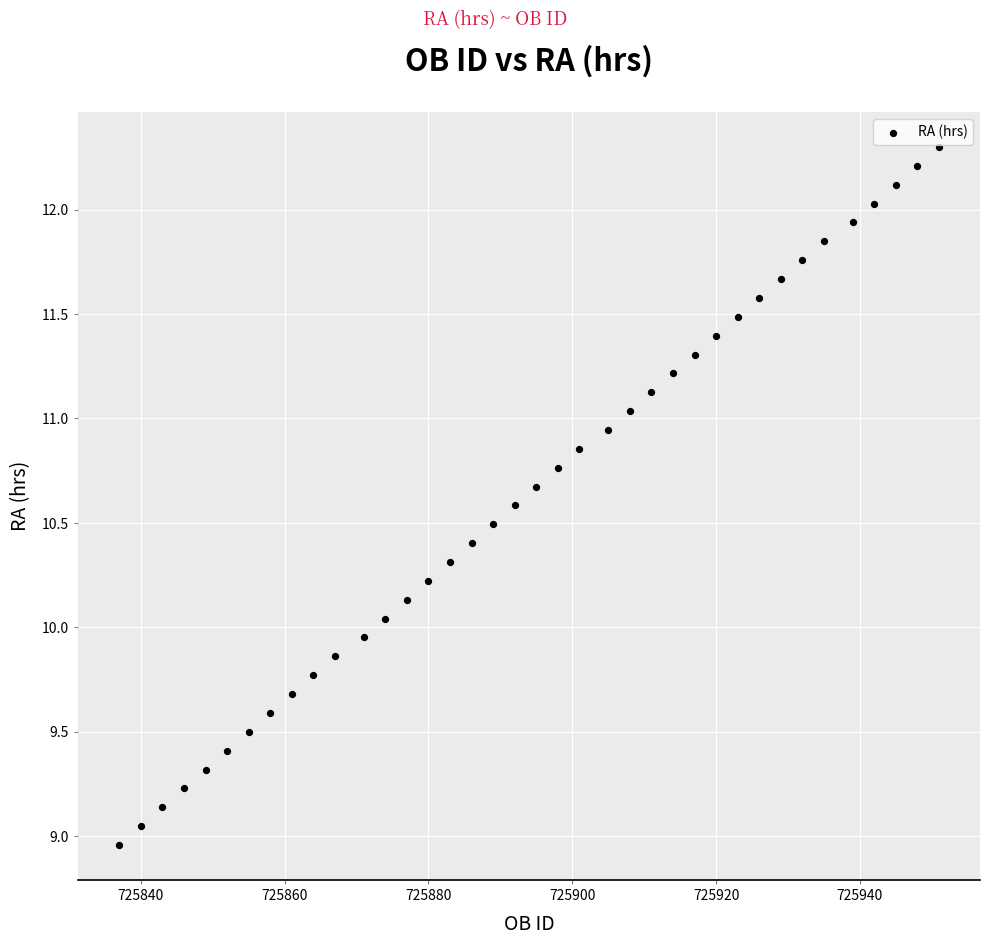

What is the range of Y values (max minus min)?

3.3